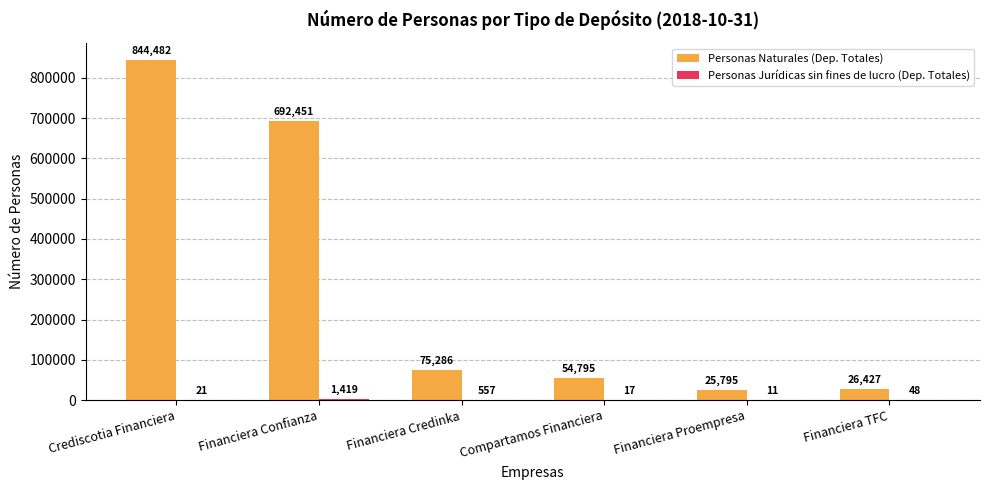

At which category is the sum across all series the highest?

Crediscotia Financiera